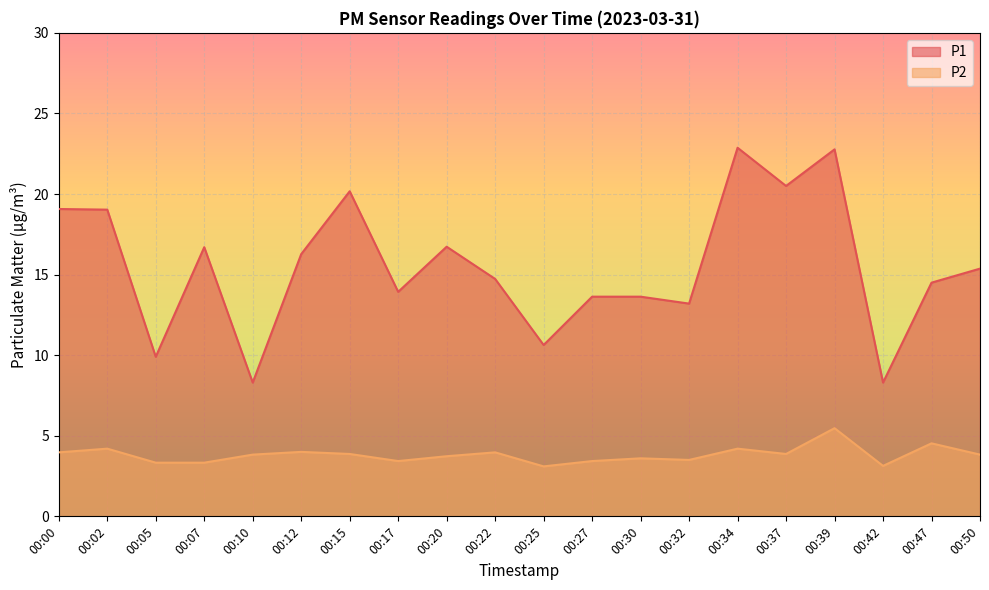

The P2 series shows 1.0 at 00:02. True or false?

False